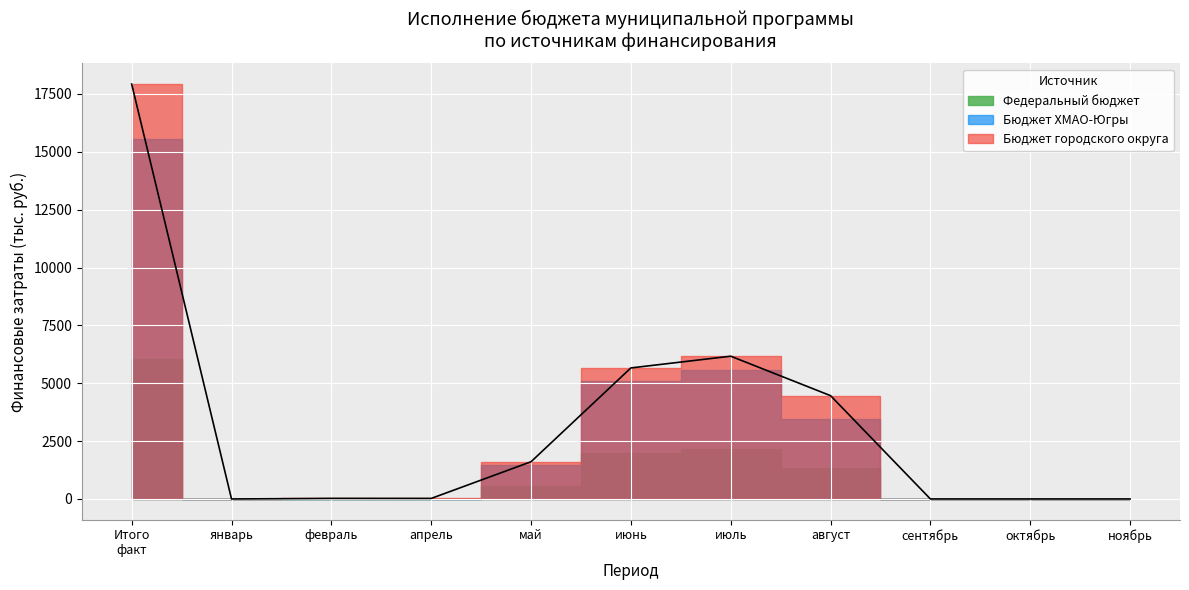

Is the value of Федеральный бюджет at февраль greater than the value of Бюджет городского округа at июнь?

No